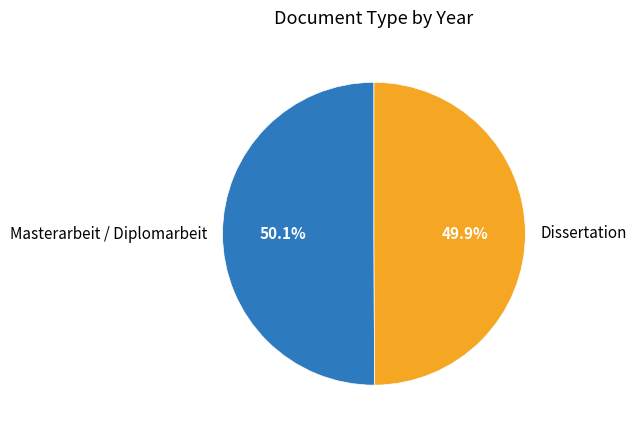

How many segments does this pie chart have?

2